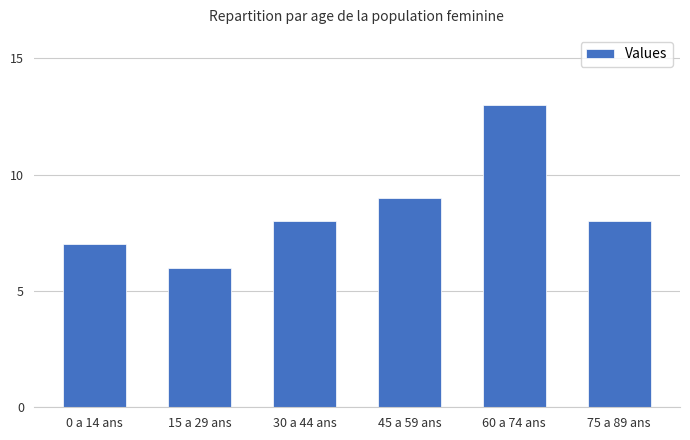

What position from the left is 45 a 59 ans?

4